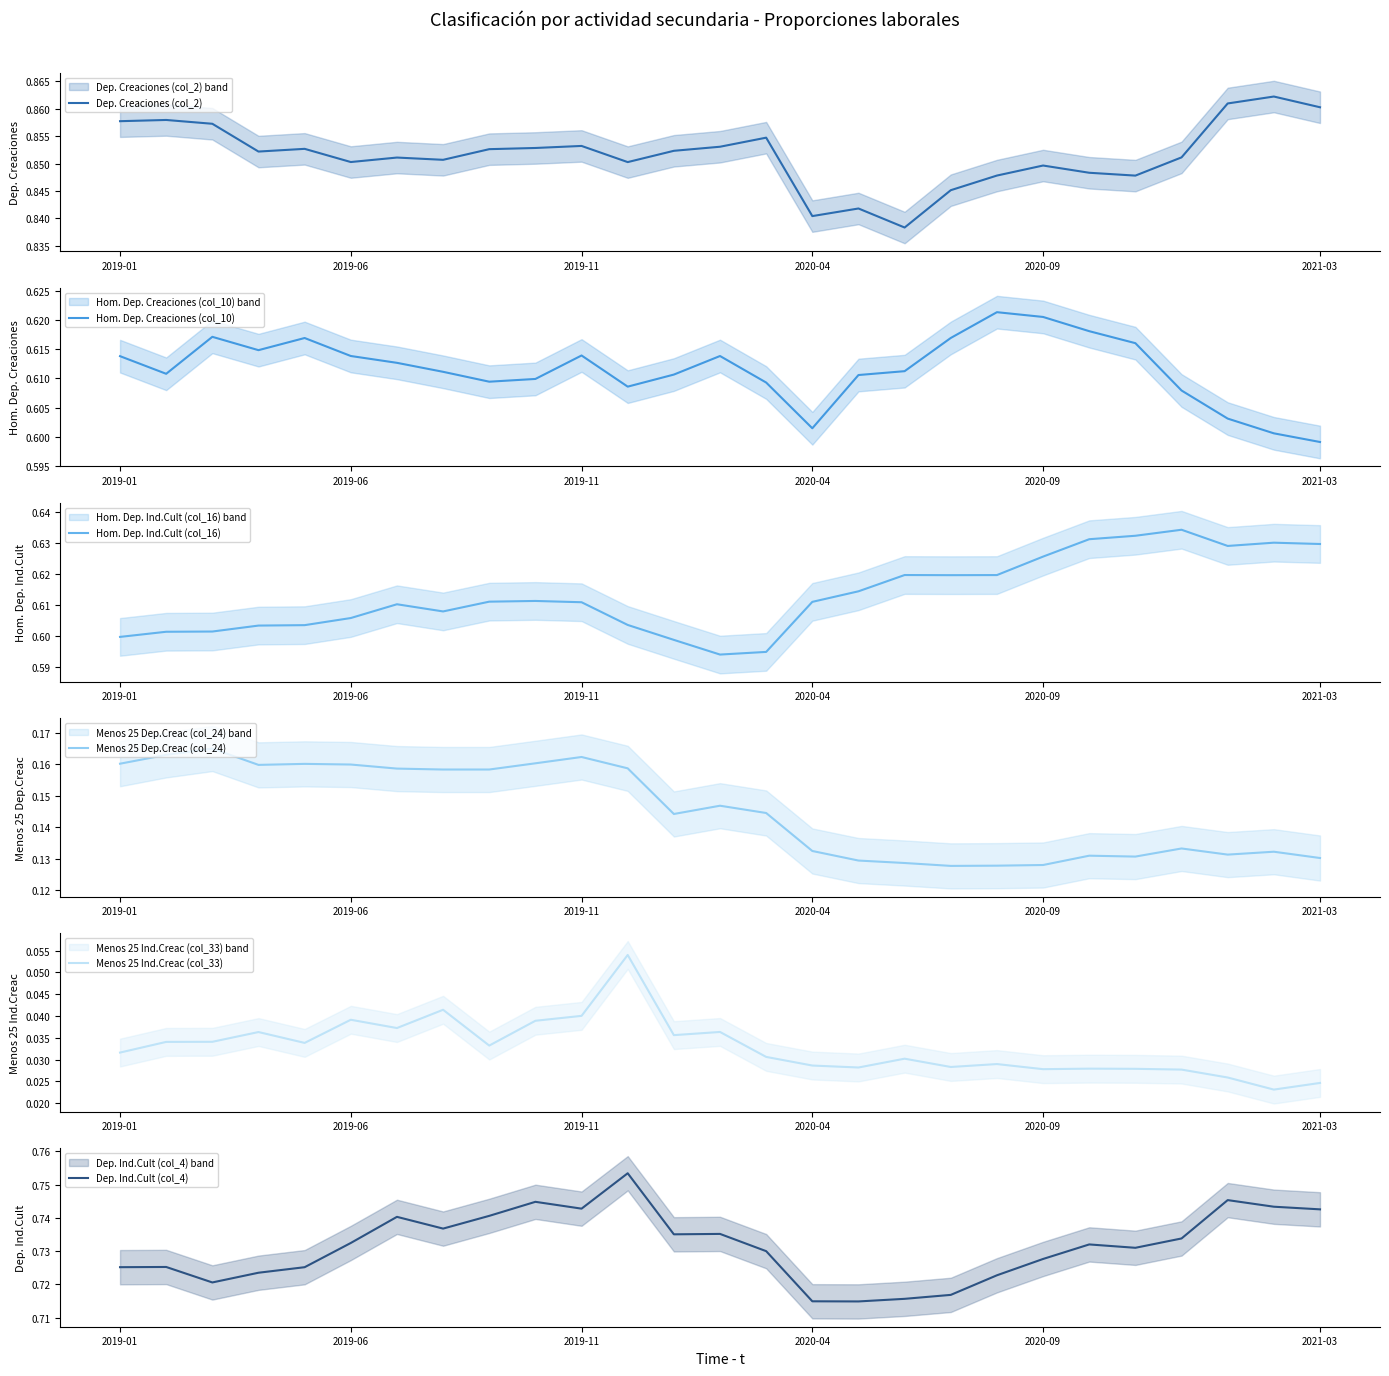

Which category has the lowest value in the Hom. Dep. Creaciones (col_10) series?

2021-03